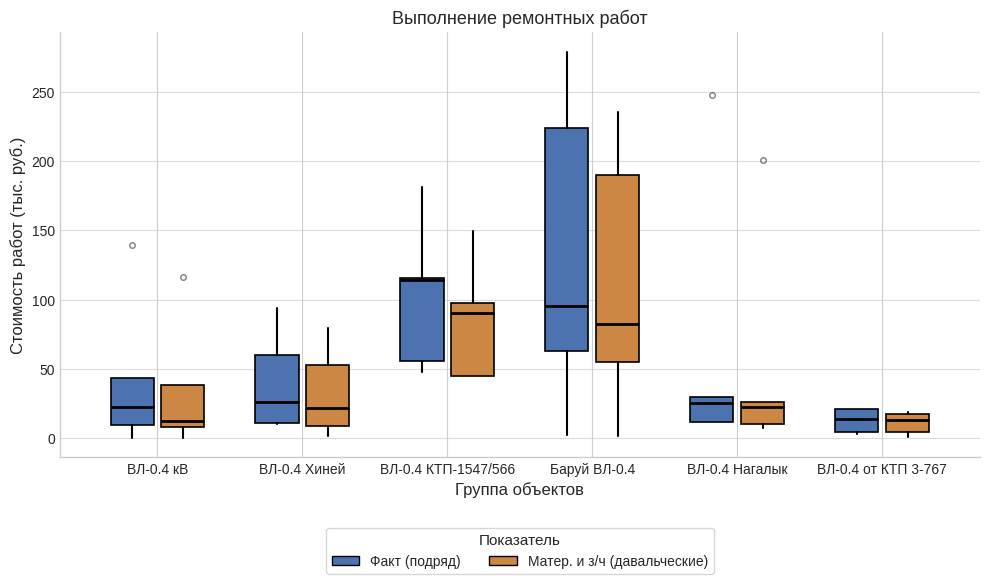

Comparing the boxes themselves (not the whiskers), which one is the tallest?

Баруй ВЛ-0.4 (Факт (подряд))